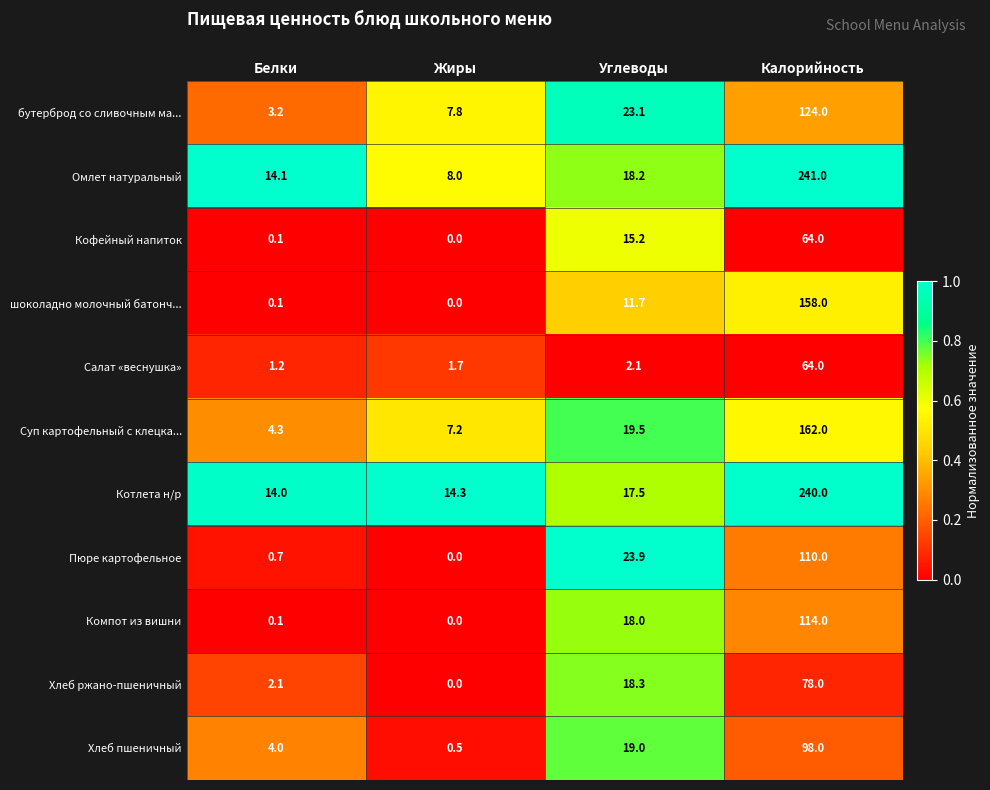

How many data points in Салат «веснушка» are above 2?

2